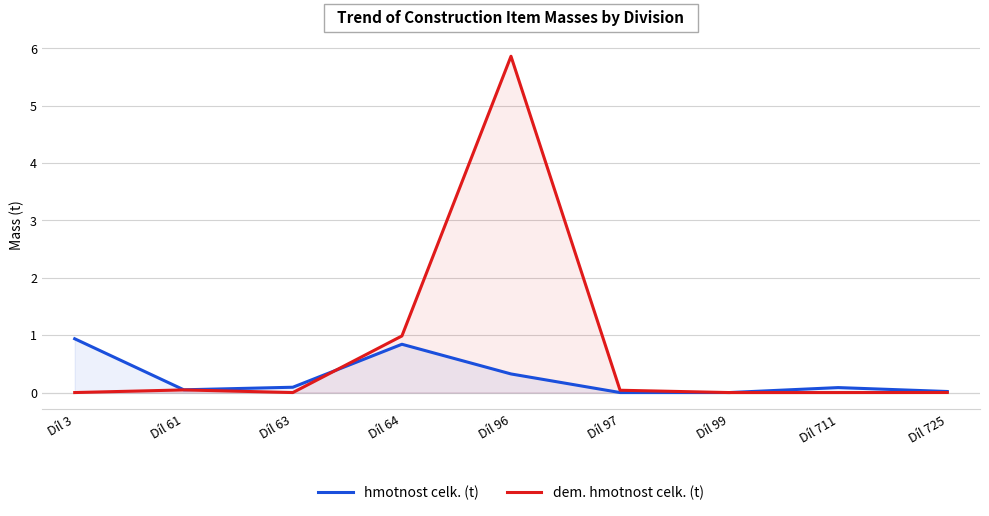

Does the chart display data point markers on the line(s)?

No